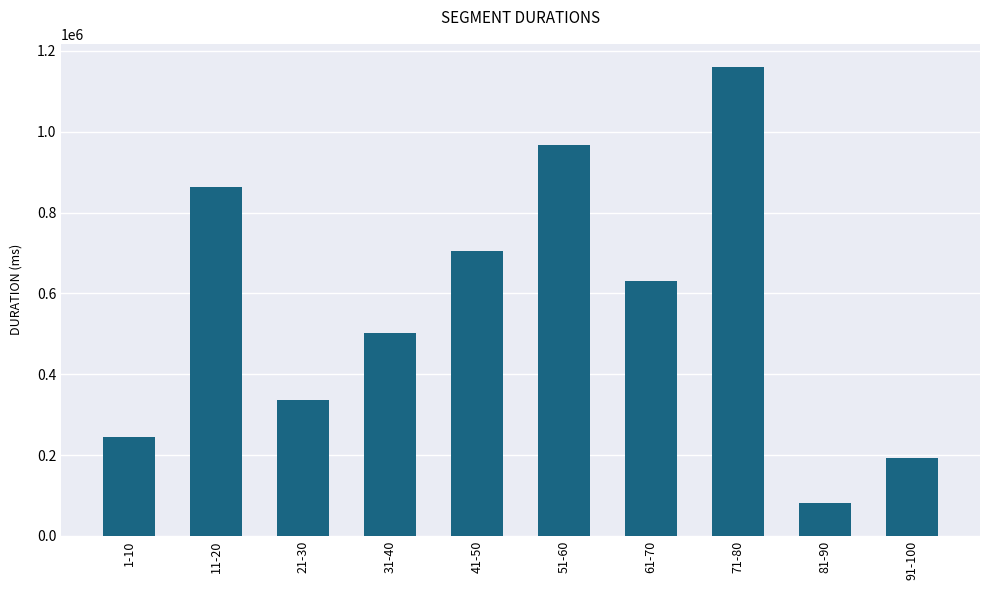

The value at 61-70 is 979429. True or false?

False